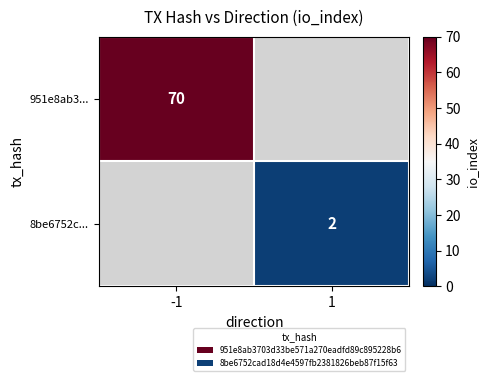

Is it true that 8be6752c... equals 0 at 1?

False